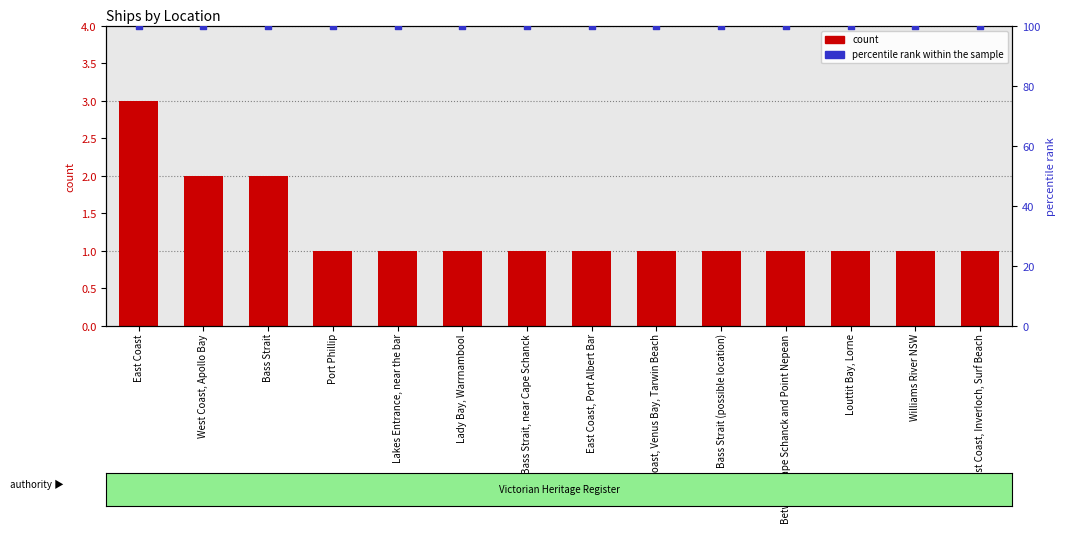

At how many categories does at least one series exceed 15?

14